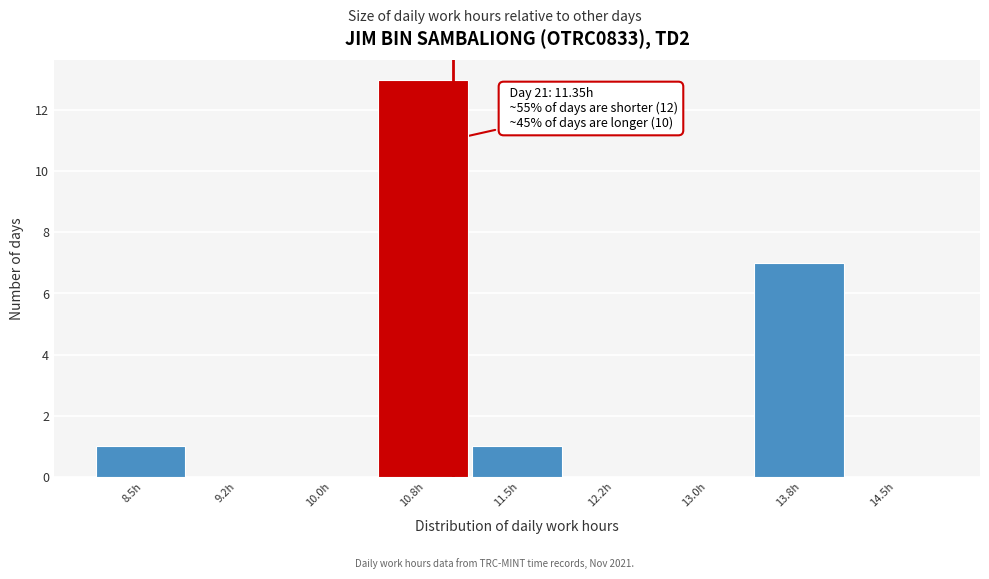

Reading left to right, extract all data points from this chart.

8.5h=1	9.2h=0	10.0h=0	10.8h=13	11.5h=1	12.2h=0	13.0h=0	13.8h=7	14.5h=0